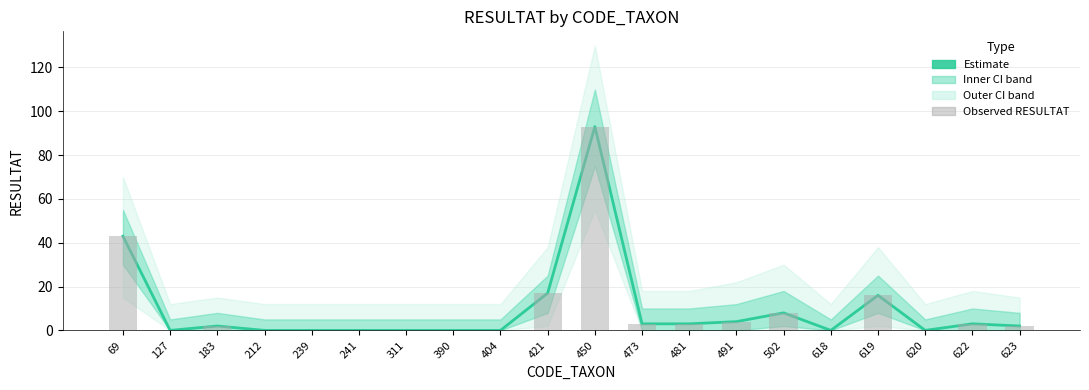

Reading right to left, transcribe all the data shown in this chart.

Estimate: 2	3	0	16	0	8	4	3	3	93	17	0	0	0	0	0	0	2	0	43
Observed RESULTAT: 2	3	0	16	0	8	4	3	3	93	17	0	0	0	0	0	0	2	0	43